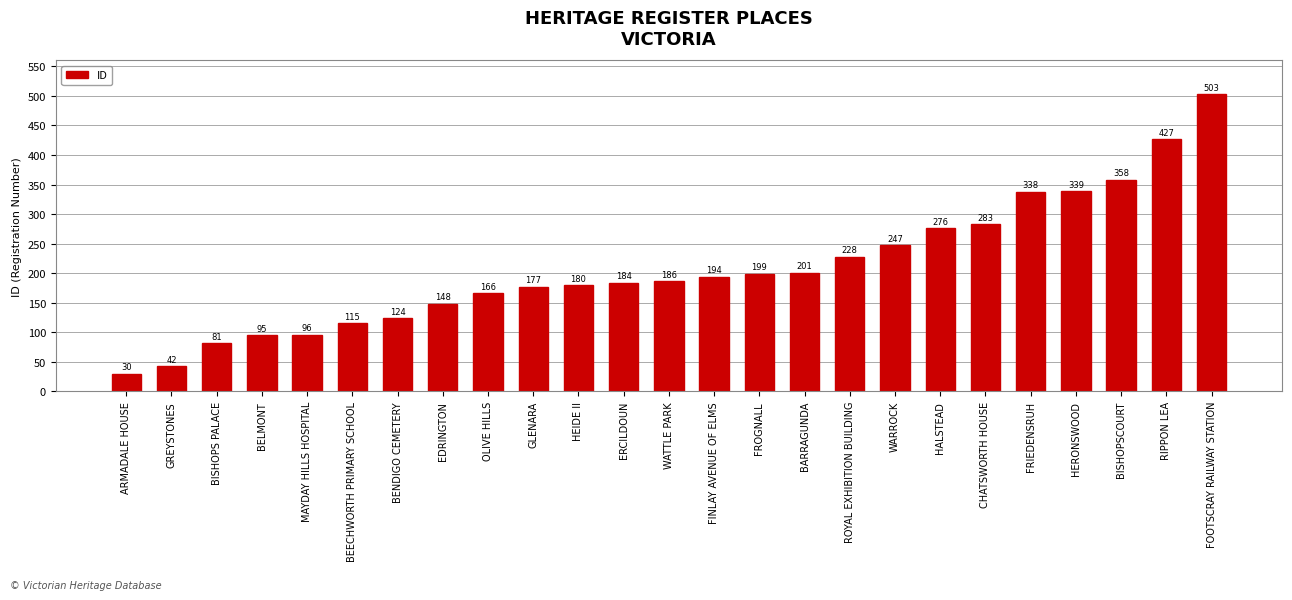

What is the maximum value shown in the chart?

503